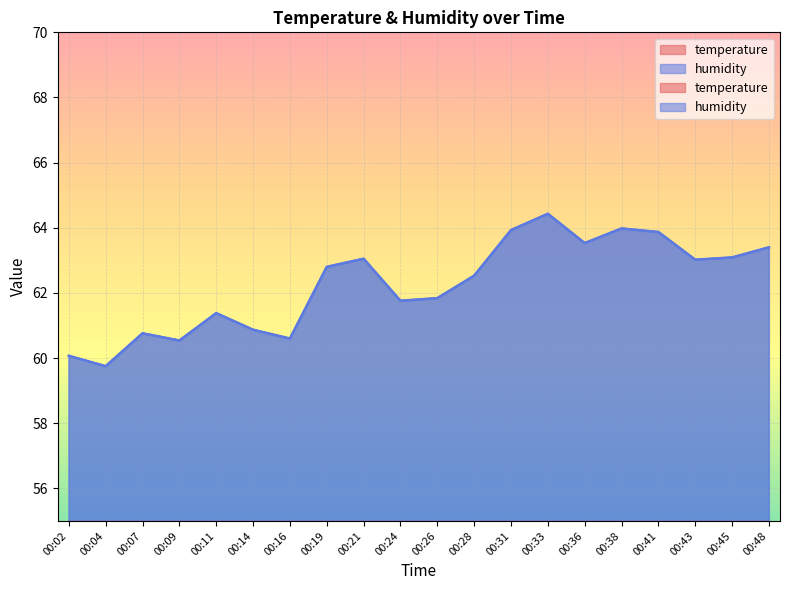

What value does the temperature series have at 00:28?

27.1